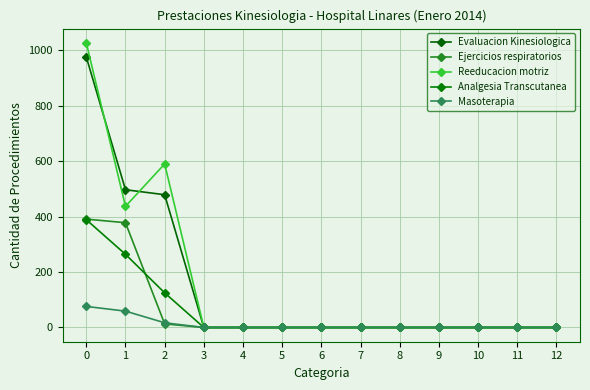

At how many categories does at least one series exceed 356?

3